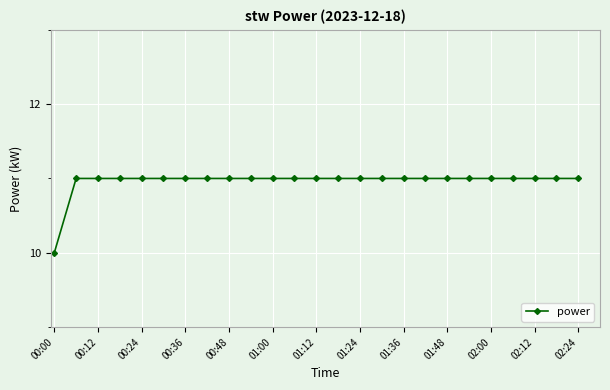

What is the average value?

11